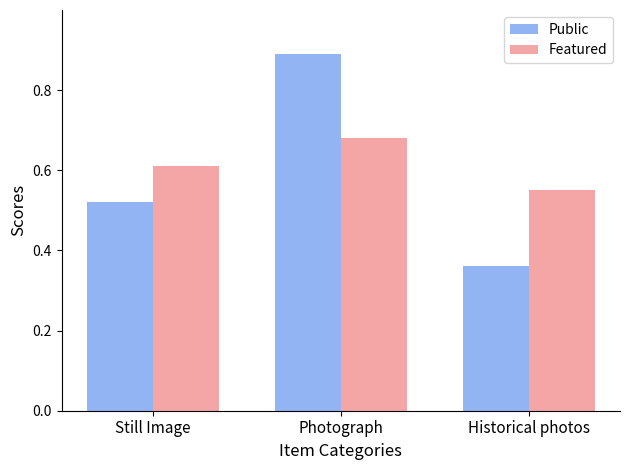

What is the label of the 1st bar from the left?

Still Image